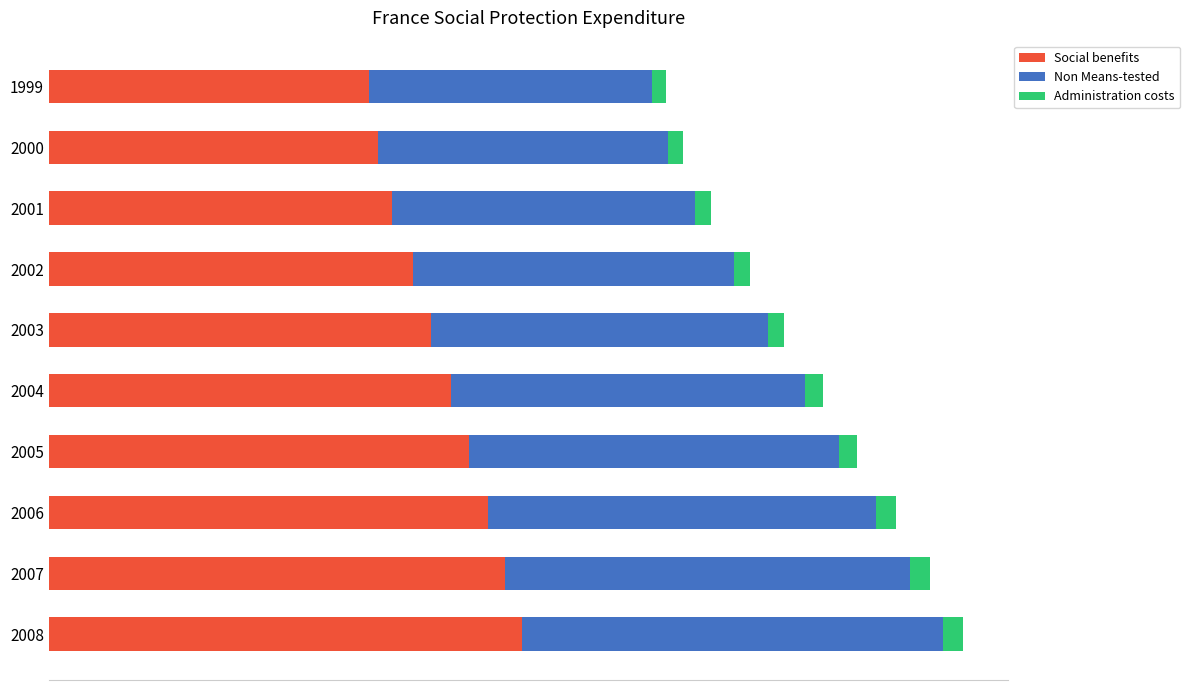

What are all the series names shown in the legend?

Social benefits, Non Means-tested, Administration costs